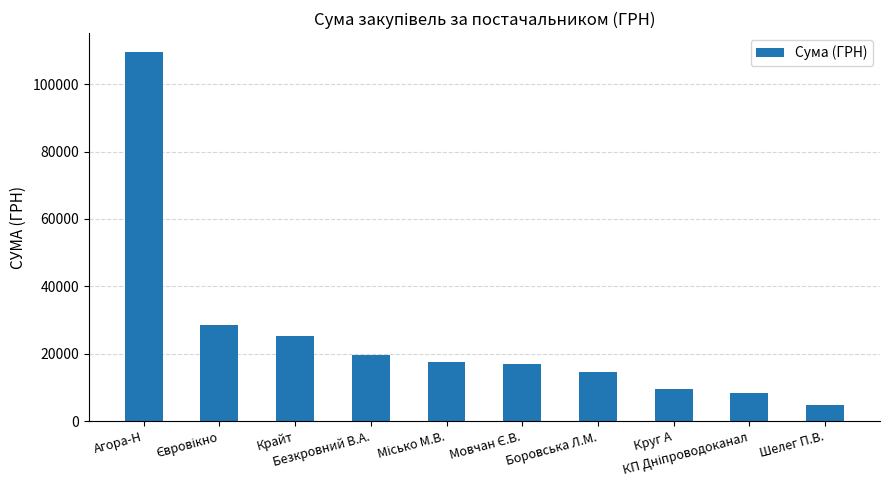

What is the difference between the maximum and second lowest values?

101236.8